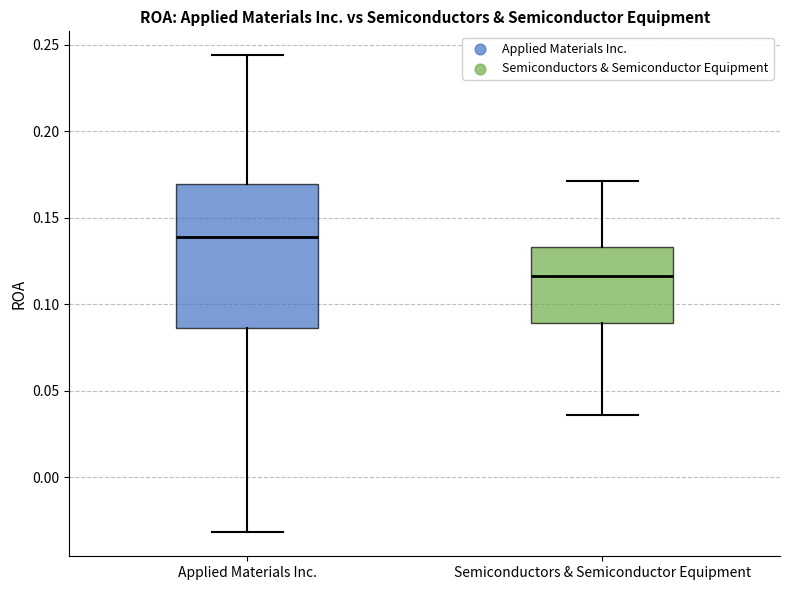

Which box's median line is the highest?

Applied Materials Inc.